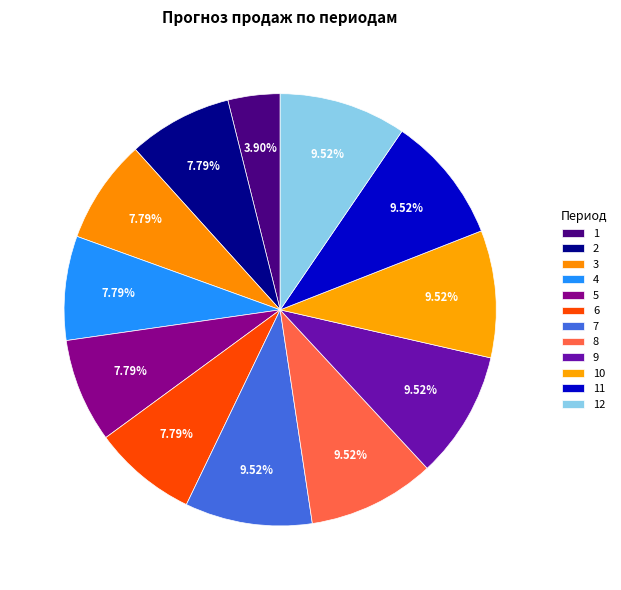

Count the number of slices in the pie.

12